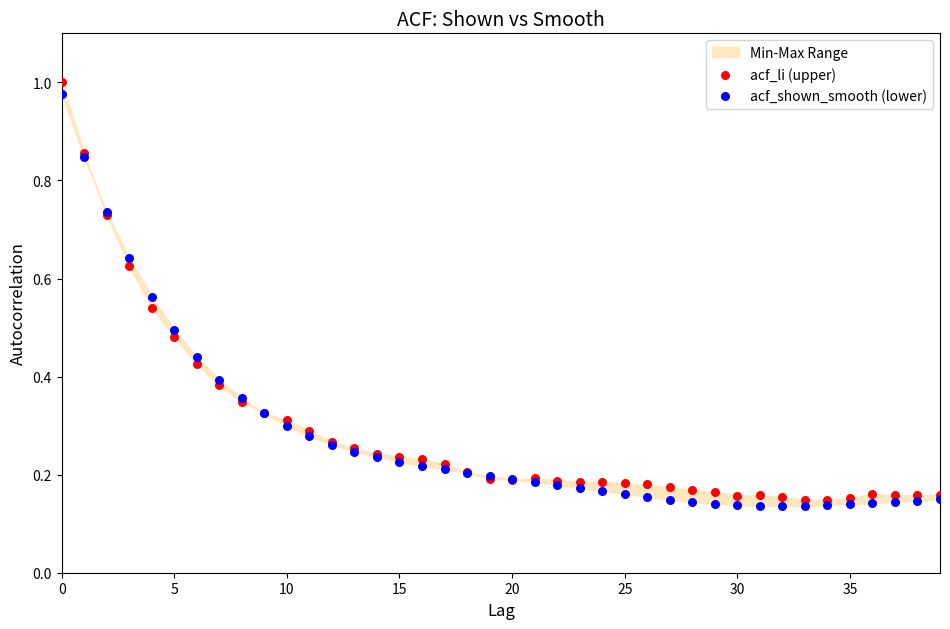

Which series has the widest spread of Y values?

acf_li (upper)